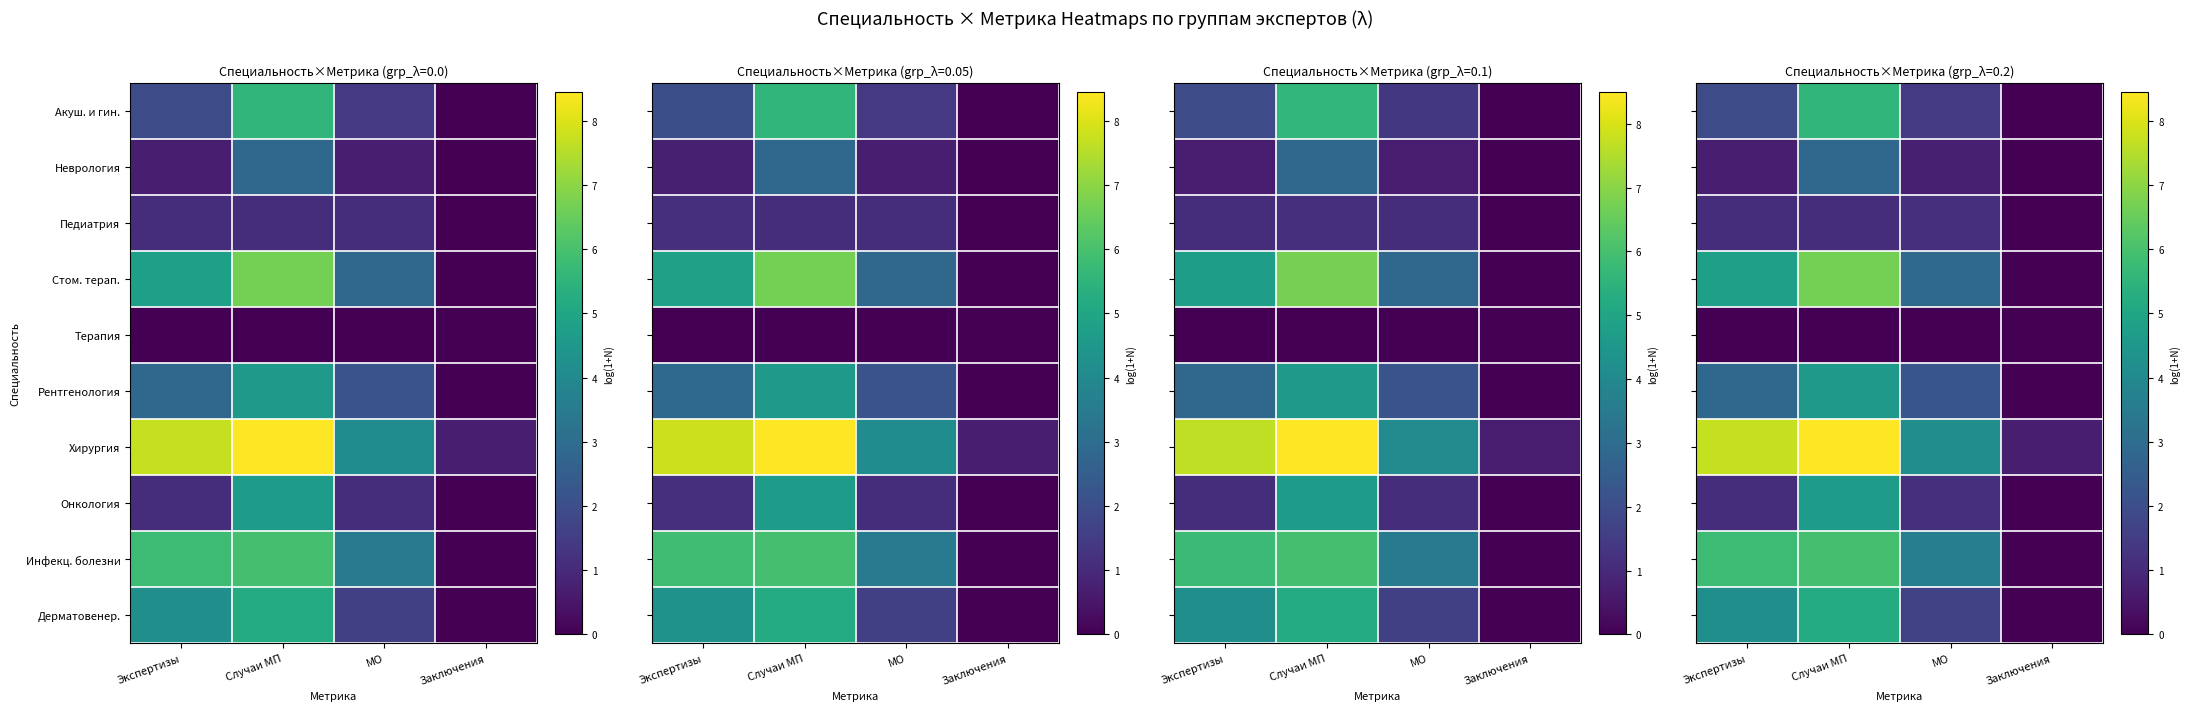

Where is Хирургия nearest to the value 4?

МО